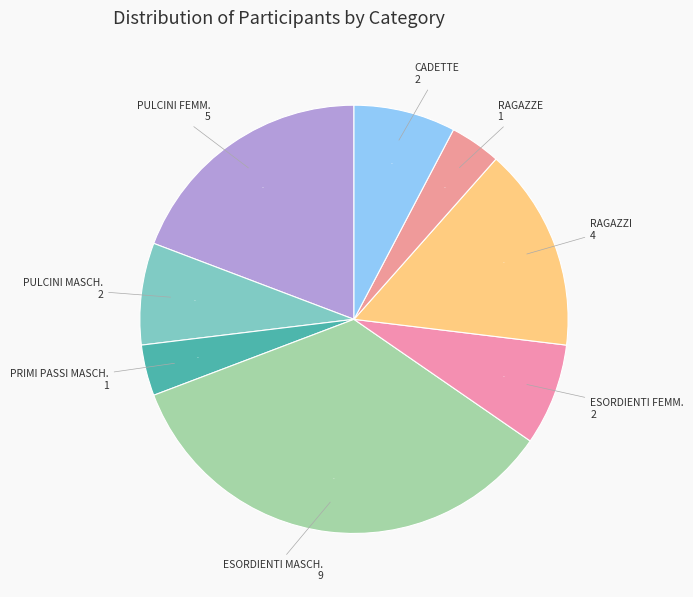

Which slice is the largest?

ESORDIENTI MASCH.